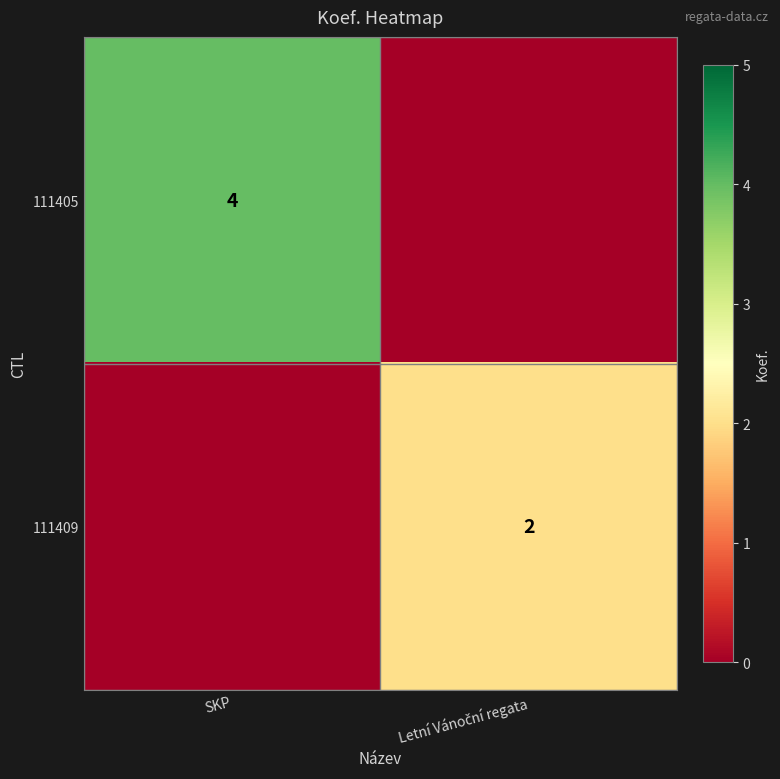

At which category does the chart reach its peak across all series?

SKP